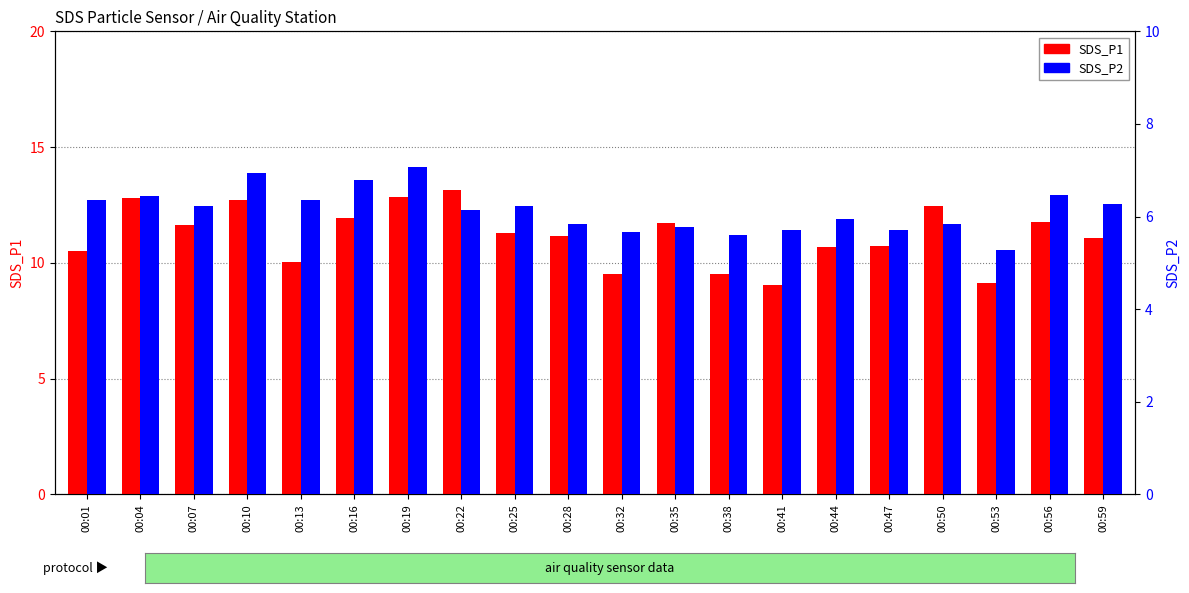

What is the total value across all series at 00:56?

18.2